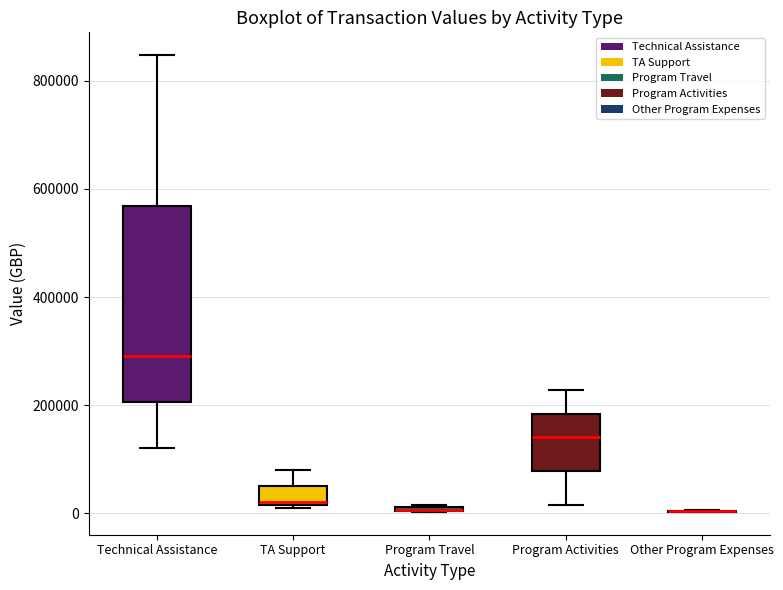

Comparing the boxes themselves (not the whiskers), which one is the tallest?

Technical Assistance